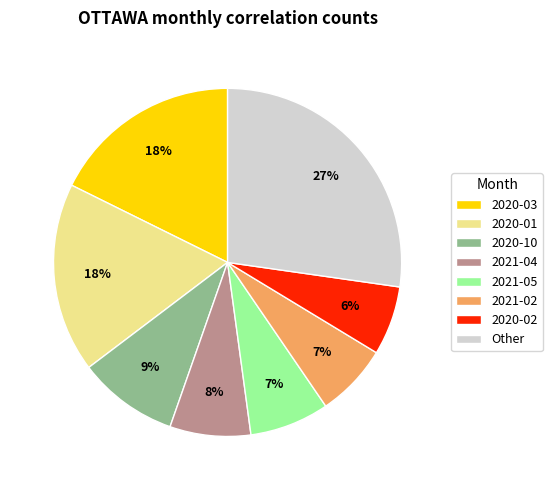

The 2021-04 slice represents 8% of the pie. True or false?

True